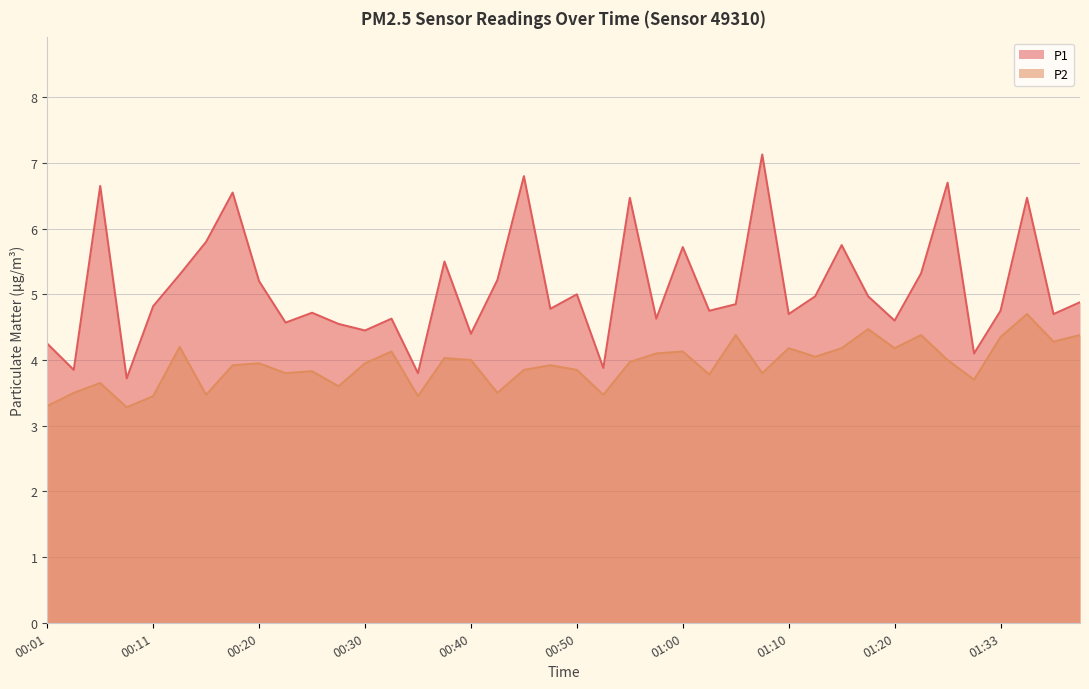

What is the total value across all series at 00:23?

8.4